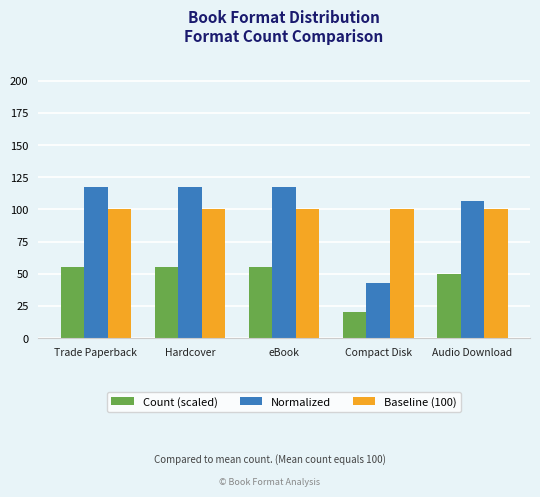

At which label does Count (scaled) reach its minimum?

Compact Disk